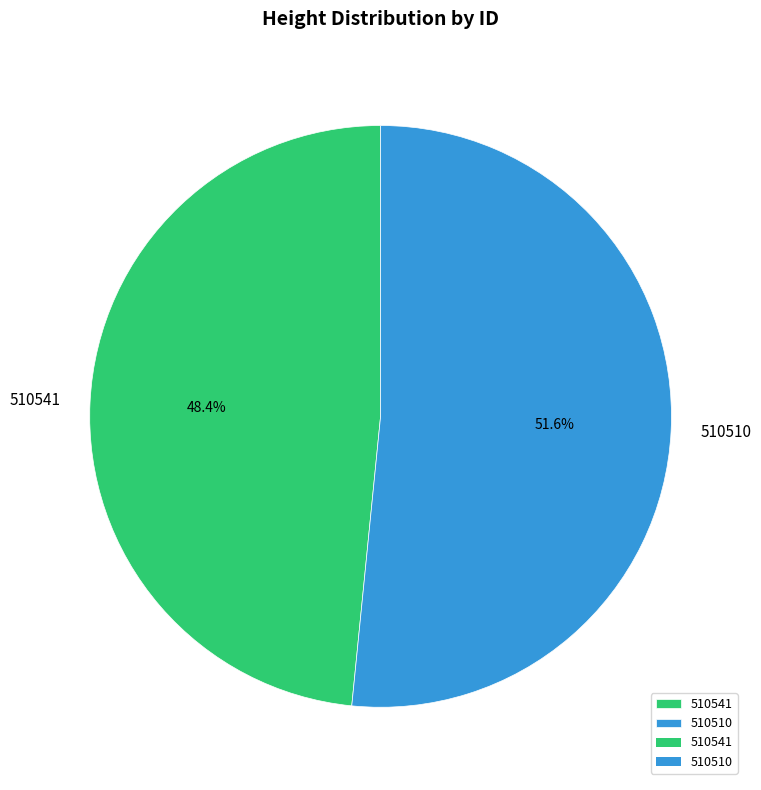

Which slice is the smallest?

510541